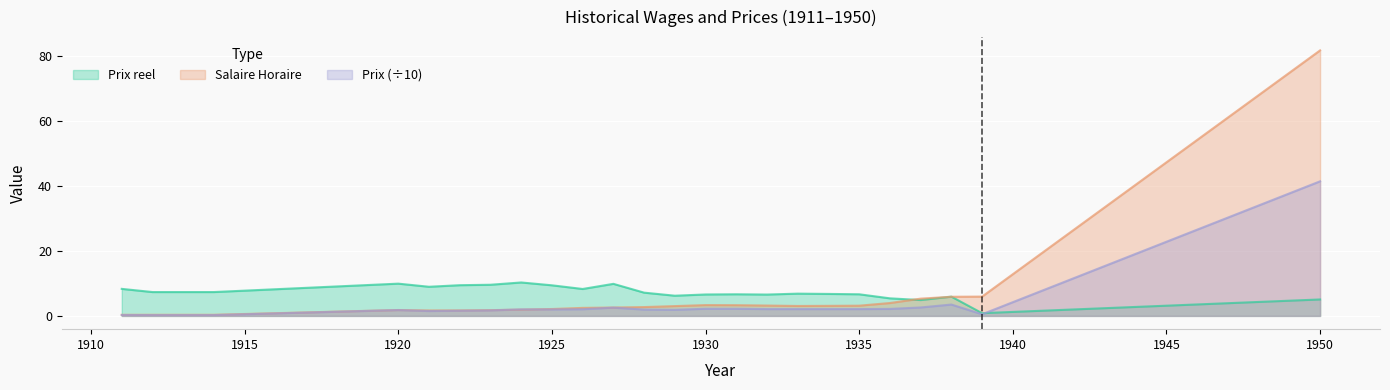

What is the spread (max minus min) of values at 1924?

8.4